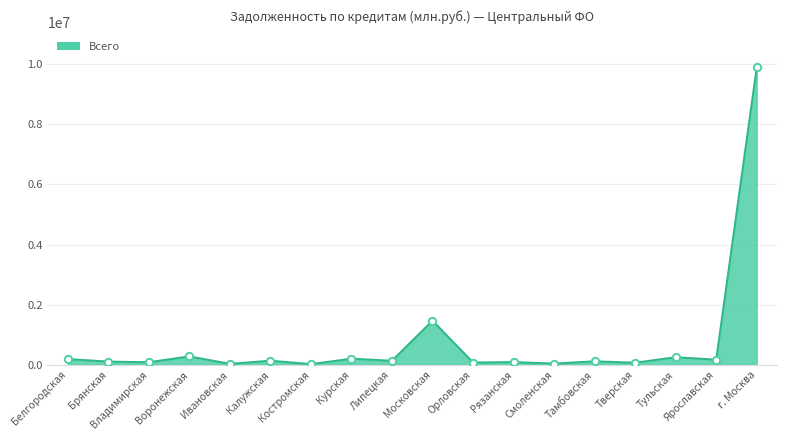

What is the change in value from Владимирская to Курская?

+118624